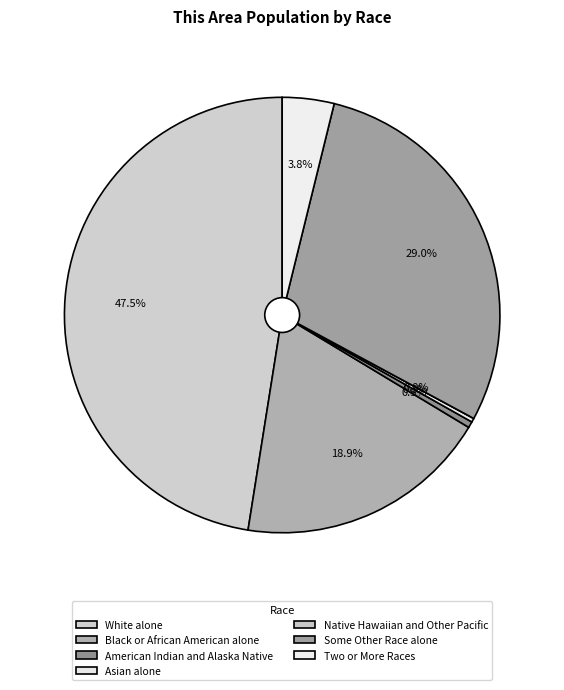

What is the smallest slice in the pie chart?

Native Hawaiian and Other Pacific